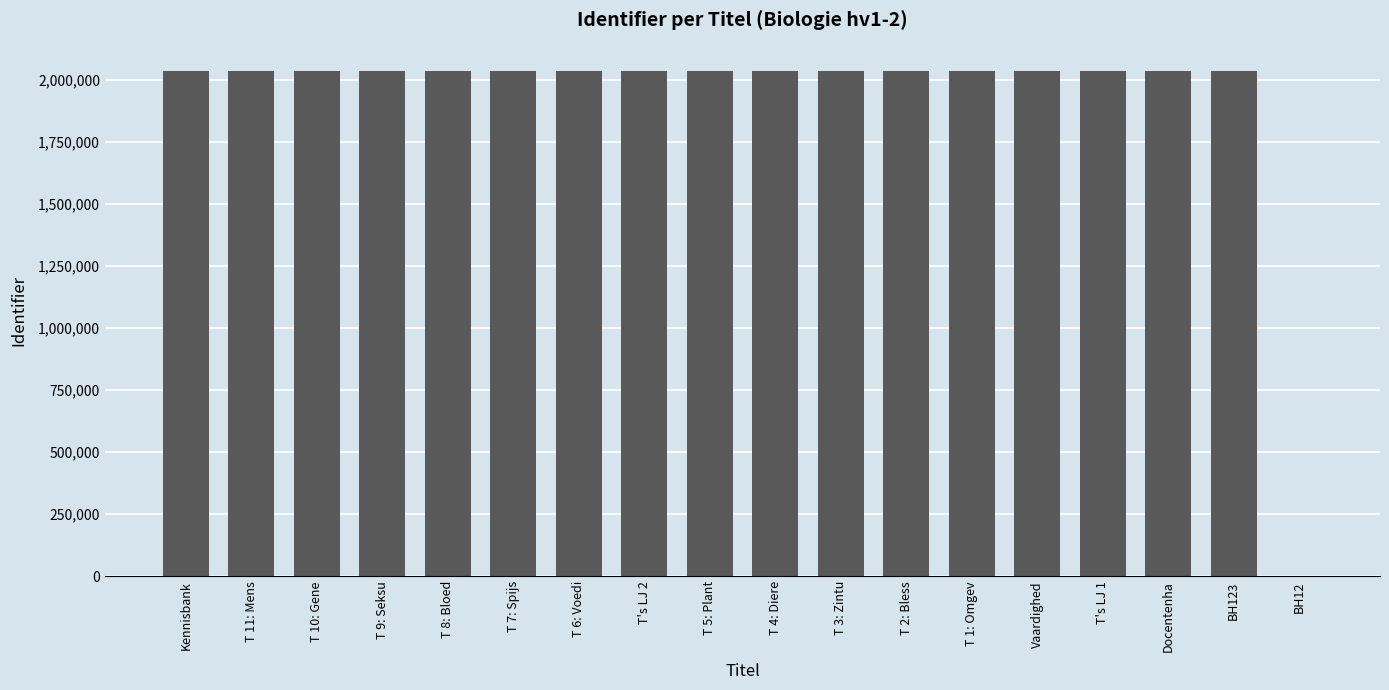

The value at T's LJ 1 is 2038382. True or false?

True